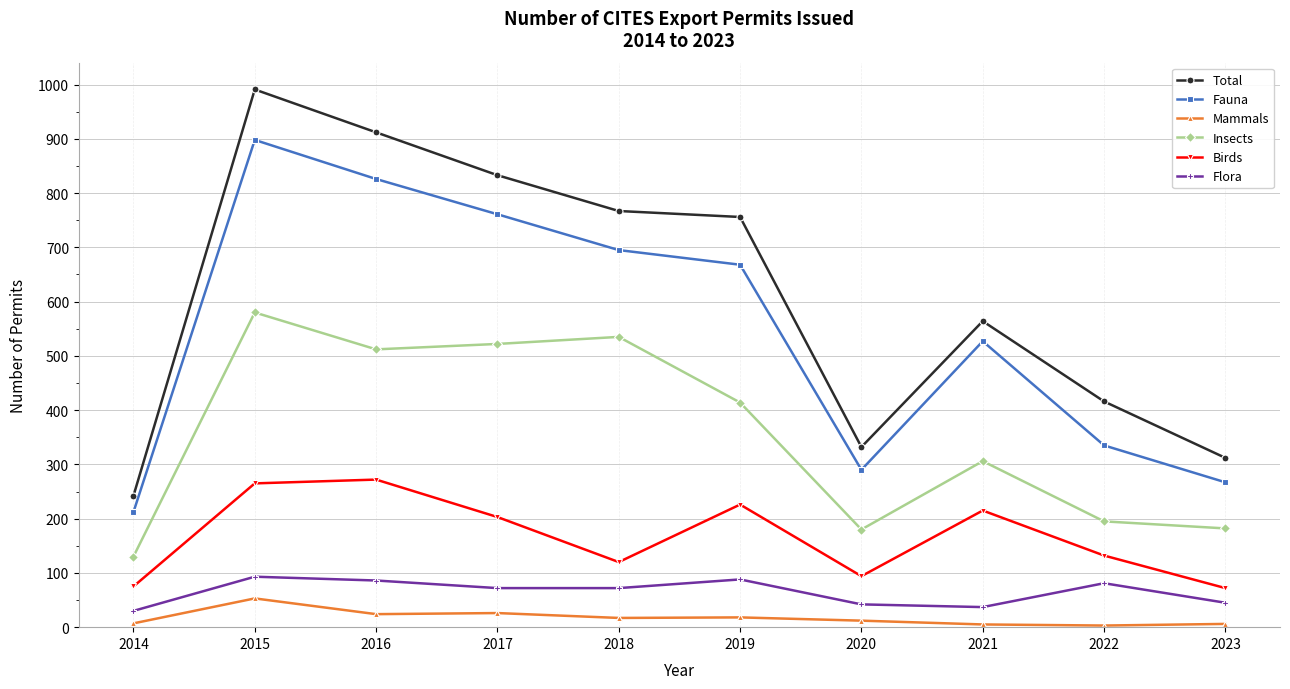

What is the highest value of the Mammals series?

53